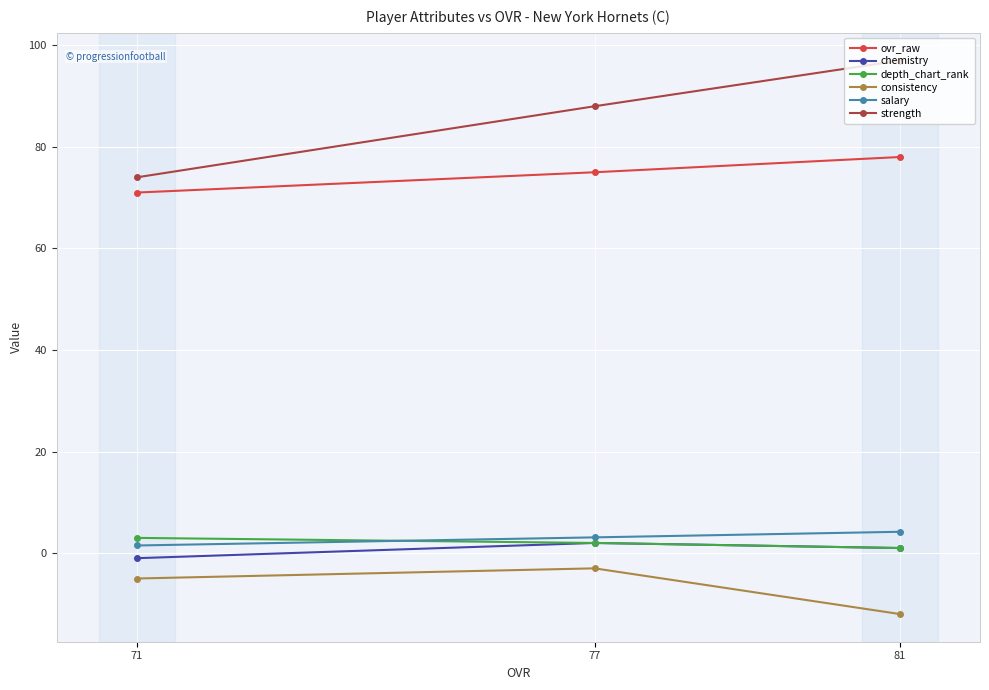

Which series has the widest spread of values?

strength